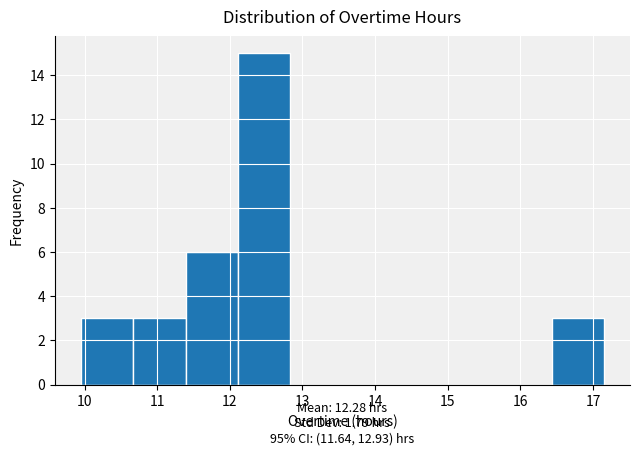

Over which range of the x-axis is the bar tallest?

12.11 to 12.83